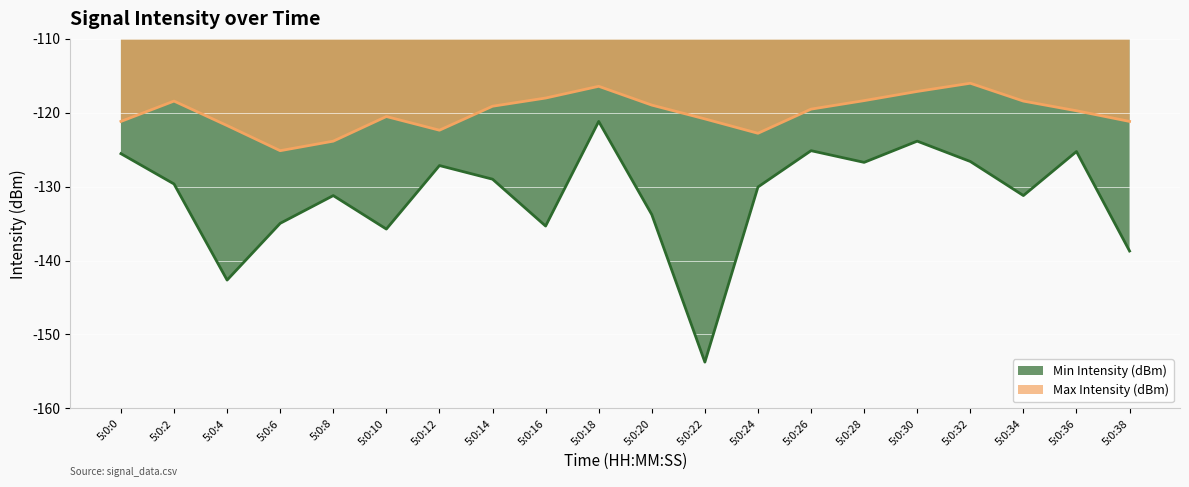

How many interior local peaks does the Min Intensity (dBm) series have?

6